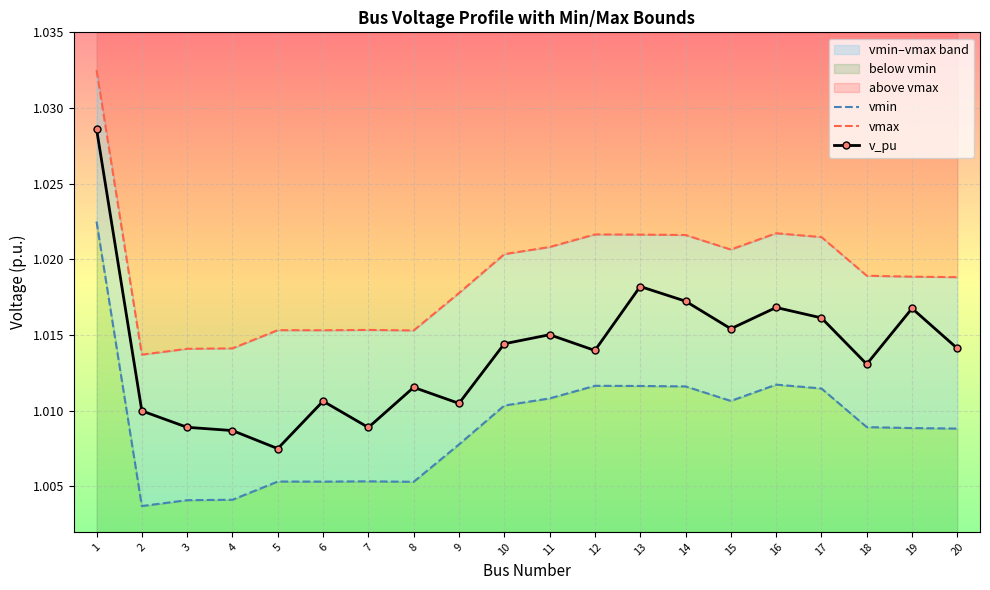

Reading left to right, extract all data points from this chart.

vmin: 1.0	1.0	1.0	1.0	1.0	1.0	1.0	1.0	1.0	1.0	1.0	1.0	1.0	1.0	1.0	1.0	1.0	1.0	1.0	1.0
vmax: 1.0	1.0	1.0	1.0	1.0	1.0	1.0	1.0	1.0	1.0	1.0	1.0	1.0	1.0	1.0	1.0	1.0	1.0	1.0	1.0
v_pu: 1.0	1.0	1.0	1.0	1.0	1.0	1.0	1.0	1.0	1.0	1.0	1.0	1.0	1.0	1.0	1.0	1.0	1.0	1.0	1.0